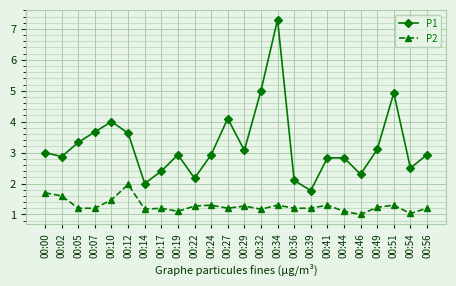

Does the chart have visible grid lines?

Yes